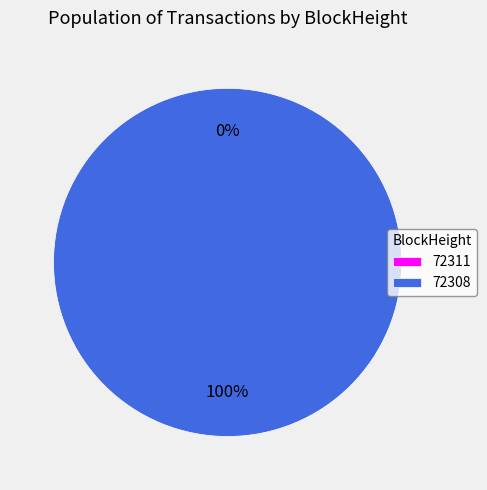

Which slice is the smallest?

72311